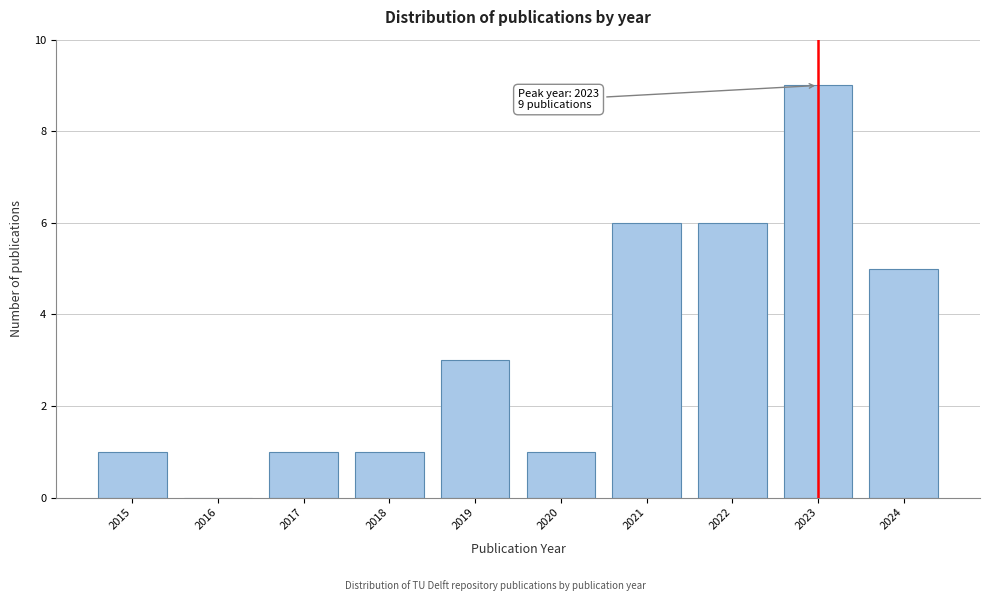

Reading right to left, extract all data points from this chart.

2024=5	2023=9	2022=6	2021=6	2020=1	2019=3	2018=1	2017=1	2016=0	2015=1